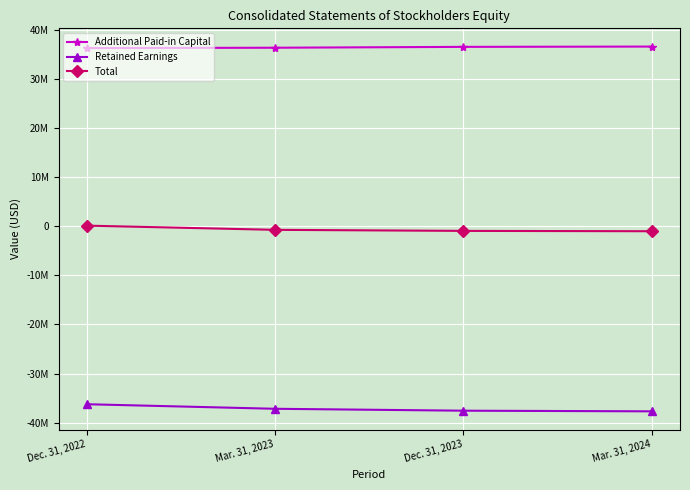

Rank the series by their maximum value, from highest to lowest.

Additional Paid-in Capital, Total, Retained Earnings